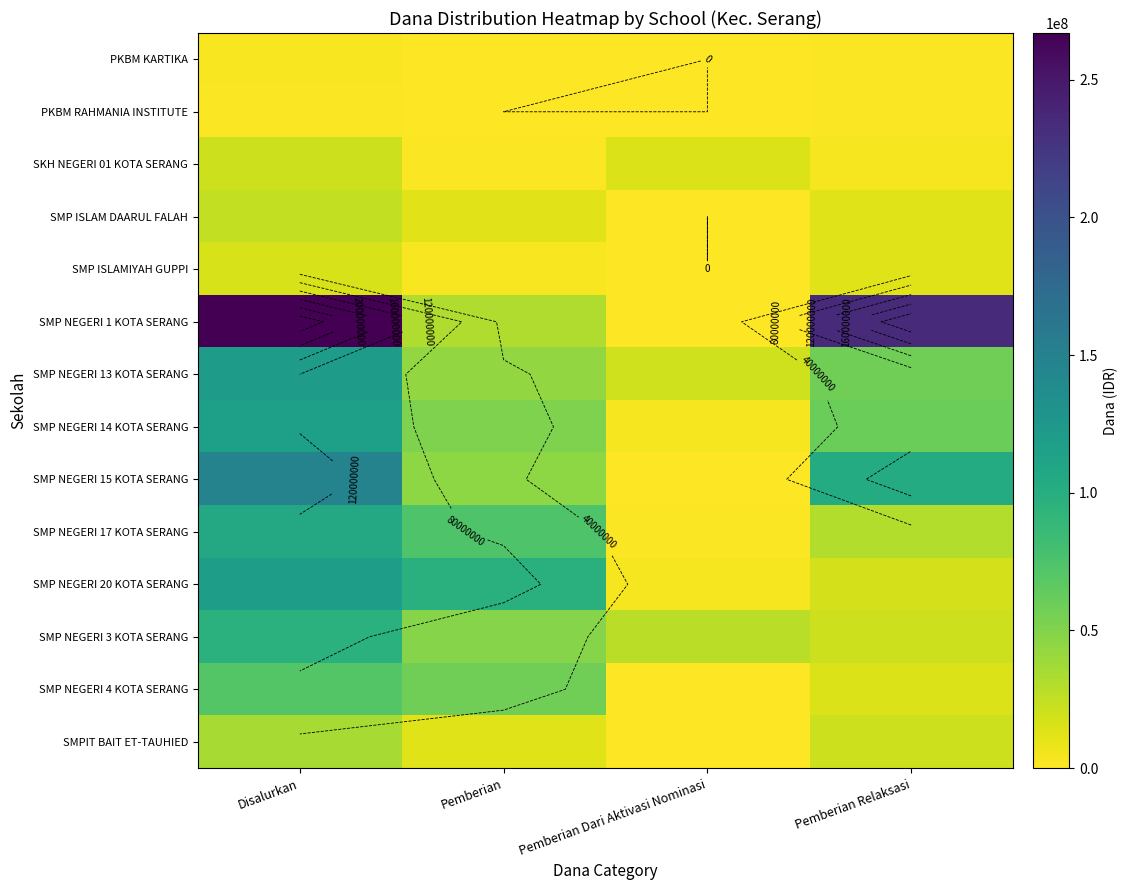

What is the approximate value of SMP NEGERI 13 KOTA SERANG at Pemberian?

43125000